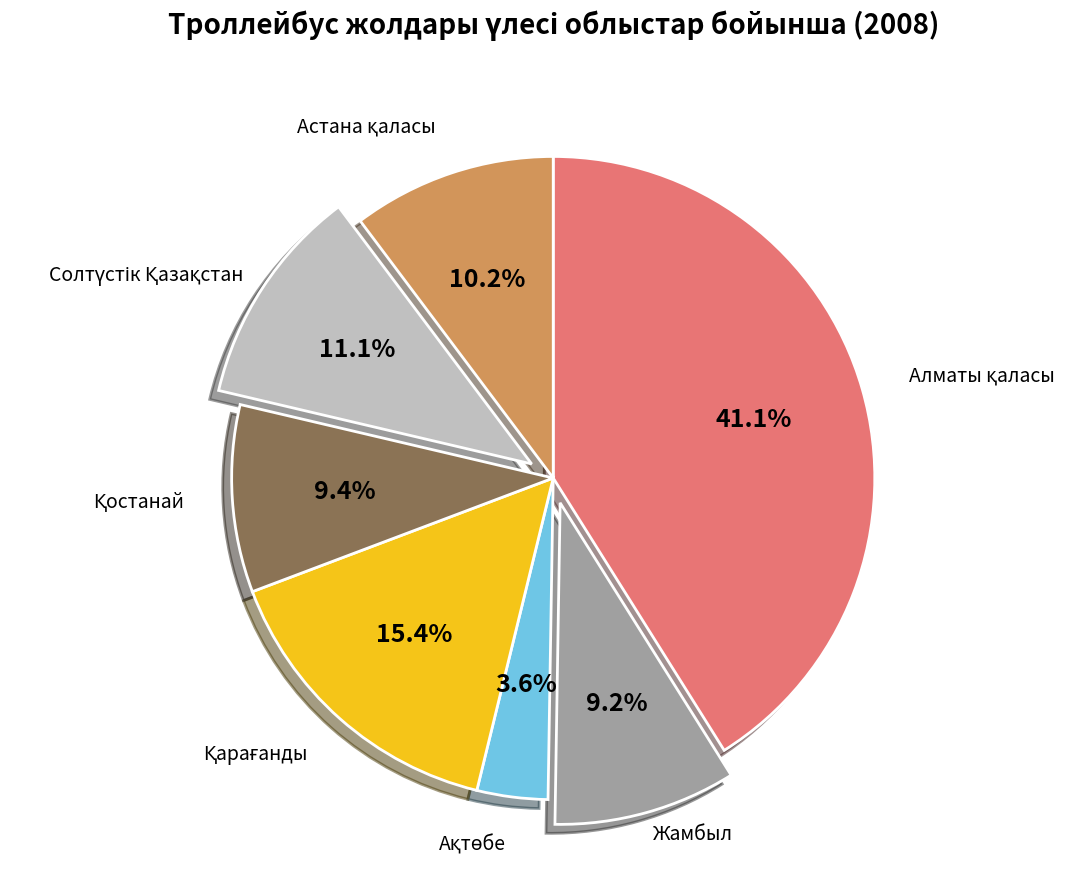

Is there any slice that represents more than half of the pie?

No